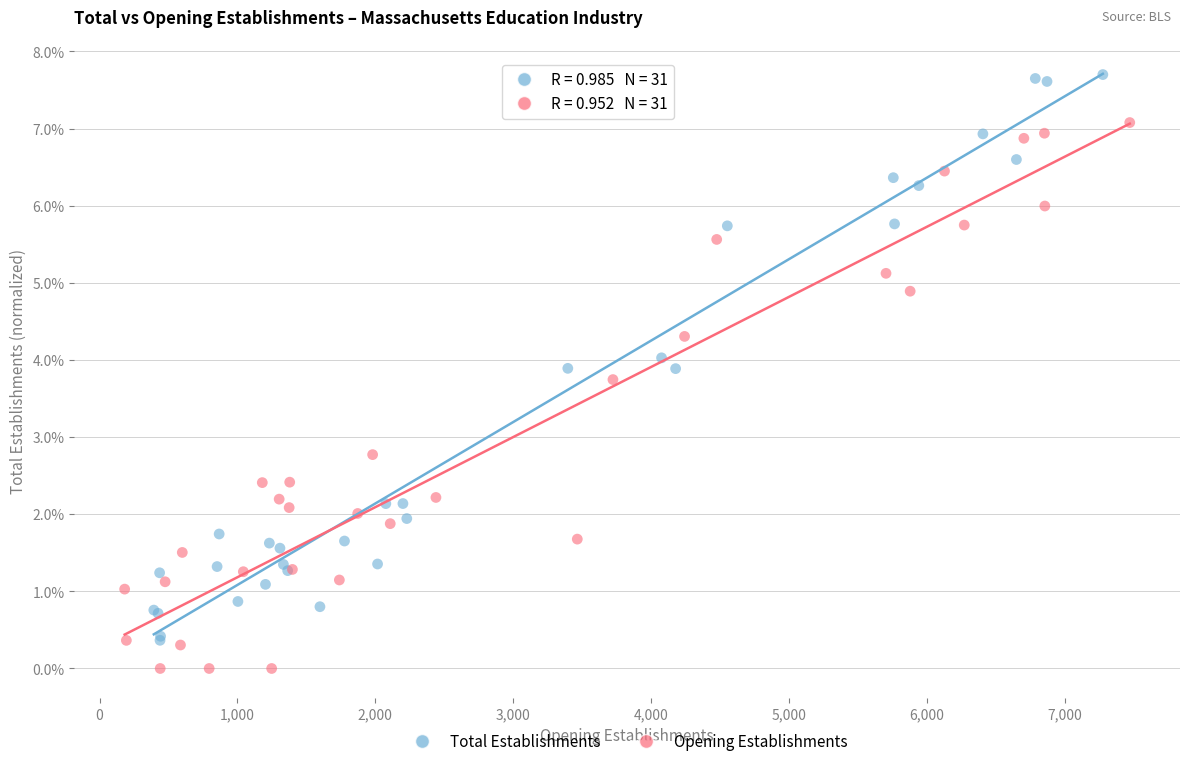

Which series contains the lowest Y value?

Opening Establishments